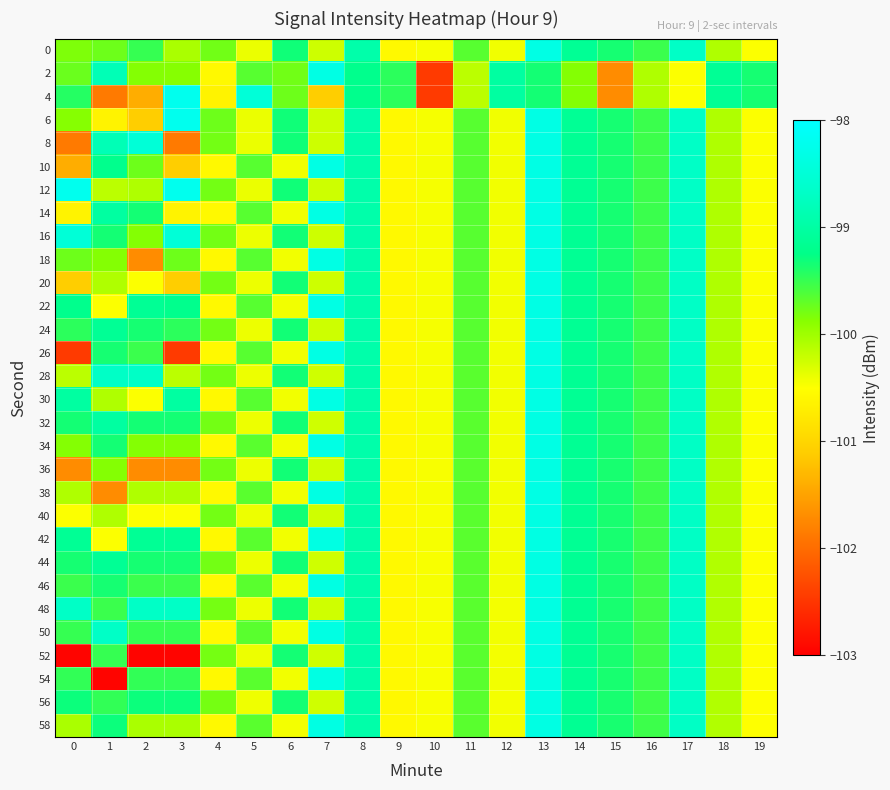

Reading left to right, what are all the values shown in this chart?

0: 0=-99.8	1=-99.8	2=-99.5	3=-100.1	4=-99.8	5=-100.4	6=-99.3	7=-100.2	8=-98.9	9=-100.6	10=-100.5	11=-99.7	12=-100.4	13=-98.3	14=-99.1	15=-99.4	16=-99.5	17=-98.7	18=-100.1	19=-100.5
2: 0=-99.7	1=-98.8	2=-99.9	3=-99.9	4=-100.6	5=-99.7	6=-99.8	7=-98.3	8=-99.2	9=-99.5	10=-102.5	11=-100.1	12=-99.0	13=-99.3	14=-99.9	15=-101.7	16=-100.1	17=-100.5	18=-99.1	19=-99.4
4: 0=-99.4	1=-101.9	2=-101.4	3=-98.2	4=-100.6	5=-98.5	6=-99.8	7=-101.1	8=-99.2	9=-99.5	10=-102.5	11=-100.1	12=-99.0	13=-99.3	14=-99.9	15=-101.7	16=-100.1	17=-100.5	18=-99.1	19=-99.4
6: 0=-99.9	1=-100.6	2=-101.1	3=-98.2	4=-99.8	5=-100.4	6=-99.3	7=-100.2	8=-98.9	9=-100.6	10=-100.5	11=-99.7	12=-100.4	13=-98.3	14=-99.1	15=-99.4	16=-99.5	17=-98.7	18=-100.1	19=-100.5
8: 0=-101.9	1=-98.8	2=-98.5	3=-101.9	4=-99.8	5=-100.4	6=-99.3	7=-100.2	8=-98.9	9=-100.6	10=-100.5	11=-99.7	12=-100.4	13=-98.3	14=-99.1	15=-99.4	16=-99.5	17=-98.7	18=-100.1	19=-100.5
10: 0=-101.4	1=-99.2	2=-99.8	3=-101.1	4=-100.6	5=-99.7	6=-100.4	7=-98.3	8=-98.9	9=-100.6	10=-100.5	11=-99.7	12=-100.4	13=-98.3	14=-99.1	15=-99.3	16=-99.5	17=-98.7	18=-100.1	19=-100.5
12: 0=-98.2	1=-100.1	2=-100.1	3=-98.2	4=-99.8	5=-100.4	6=-99.3	7=-100.2	8=-98.9	9=-100.6	10=-100.5	11=-99.7	12=-100.4	13=-98.3	14=-99.1	15=-99.4	16=-99.5	17=-98.7	18=-100.1	19=-100.5
14: 0=-100.6	1=-99.0	2=-99.3	3=-100.6	4=-100.6	5=-99.7	6=-100.4	7=-98.3	8=-98.9	9=-100.6	10=-100.5	11=-99.7	12=-100.4	13=-98.3	14=-99.1	15=-99.4	16=-99.5	17=-98.7	18=-100.1	19=-100.5
16: 0=-98.5	1=-99.3	2=-99.9	3=-98.5	4=-99.8	5=-100.4	6=-99.3	7=-100.2	8=-98.9	9=-100.6	10=-100.5	11=-99.7	12=-100.4	13=-98.3	14=-99.1	15=-99.4	16=-99.5	17=-98.7	18=-100.1	19=-100.5
18: 0=-99.8	1=-99.9	2=-101.7	3=-99.8	4=-100.6	5=-99.7	6=-100.4	7=-98.3	8=-98.9	9=-100.6	10=-100.5	11=-99.7	12=-100.4	13=-98.3	14=-99.1	15=-99.4	16=-99.5	17=-98.7	18=-100.1	19=-100.5
20: 0=-101.1	1=-100.1	2=-100.5	3=-101.1	4=-99.8	5=-100.4	6=-99.3	7=-100.2	8=-98.9	9=-100.6	10=-100.5	11=-99.7	12=-100.4	13=-98.3	14=-99.1	15=-99.4	16=-99.5	17=-98.7	18=-100.1	19=-100.5
22: 0=-99.2	1=-100.5	2=-99.1	3=-99.2	4=-100.6	5=-99.7	6=-100.4	7=-98.3	8=-98.9	9=-100.6	10=-100.5	11=-99.7	12=-100.4	13=-98.3	14=-99.1	15=-99.4	16=-99.5	17=-98.7	18=-100.1	19=-100.5
24: 0=-99.5	1=-99.1	2=-99.4	3=-99.5	4=-99.8	5=-100.4	6=-99.3	7=-100.2	8=-98.9	9=-100.6	10=-100.5	11=-99.7	12=-100.4	13=-98.3	14=-99.1	15=-99.4	16=-99.5	17=-98.7	18=-100.1	19=-100.5
26: 0=-102.5	1=-99.4	2=-99.5	3=-102.5	4=-100.6	5=-99.7	6=-100.4	7=-98.3	8=-98.9	9=-100.6	10=-100.5	11=-99.7	12=-100.4	13=-98.3	14=-99.1	15=-99.4	16=-99.5	17=-98.7	18=-100.1	19=-100.5
28: 0=-100.1	1=-98.7	2=-98.7	3=-100.1	4=-99.8	5=-100.4	6=-99.3	7=-100.2	8=-98.9	9=-100.6	10=-100.5	11=-99.7	12=-100.4	13=-98.3	14=-99.1	15=-99.4	16=-99.5	17=-98.7	18=-100.1	19=-100.5
30: 0=-99.0	1=-100.1	2=-100.5	3=-99.0	4=-100.6	5=-99.7	6=-100.4	7=-98.3	8=-98.9	9=-100.6	10=-100.5	11=-99.7	12=-100.4	13=-98.3	14=-99.1	15=-99.4	16=-99.5	17=-98.7	18=-100.1	19=-100.5
32: 0=-99.3	1=-99.0	2=-99.3	3=-99.3	4=-99.8	5=-100.4	6=-99.3	7=-100.2	8=-98.9	9=-100.6	10=-100.5	11=-99.7	12=-100.4	13=-98.3	14=-99.1	15=-99.4	16=-99.5	17=-98.7	18=-100.1	19=-100.5
34: 0=-99.9	1=-99.3	2=-99.9	3=-99.9	4=-100.6	5=-99.7	6=-100.4	7=-98.3	8=-98.9	9=-100.6	10=-100.5	11=-99.7	12=-100.4	13=-98.3	14=-99.1	15=-99.4	16=-99.5	17=-98.7	18=-100.1	19=-100.5
36: 0=-101.7	1=-99.9	2=-101.7	3=-101.7	4=-99.8	5=-100.4	6=-99.3	7=-100.2	8=-98.9	9=-100.6	10=-100.5	11=-99.7	12=-100.4	13=-98.3	14=-99.1	15=-99.4	16=-99.5	17=-98.7	18=-100.1	19=-100.5
38: 0=-100.1	1=-101.7	2=-100.1	3=-100.1	4=-100.6	5=-99.7	6=-100.4	7=-98.3	8=-98.9	9=-100.6	10=-100.5	11=-99.7	12=-100.4	13=-98.3	14=-99.1	15=-99.4	16=-99.5	17=-98.7	18=-100.1	19=-100.5
40: 0=-100.5	1=-100.1	2=-100.5	3=-100.5	4=-99.8	5=-100.4	6=-99.3	7=-100.2	8=-98.9	9=-100.6	10=-100.5	11=-99.7	12=-100.4	13=-98.3	14=-99.1	15=-99.4	16=-99.5	17=-98.7	18=-100.1	19=-100.5
42: 0=-99.1	1=-100.5	2=-99.1	3=-99.1	4=-100.6	5=-99.7	6=-100.4	7=-98.3	8=-98.9	9=-100.6	10=-100.5	11=-99.7	12=-100.4	13=-98.3	14=-99.1	15=-99.4	16=-99.5	17=-98.7	18=-100.1	19=-100.5
44: 0=-99.4	1=-99.1	2=-99.4	3=-99.4	4=-99.8	5=-100.4	6=-99.3	7=-100.3	8=-98.9	9=-100.6	10=-100.5	11=-99.7	12=-100.4	13=-98.3	14=-99.1	15=-99.4	16=-99.5	17=-98.7	18=-100.1	19=-100.5
46: 0=-99.5	1=-99.4	2=-99.5	3=-99.5	4=-100.6	5=-99.7	6=-100.4	7=-98.3	8=-98.9	9=-100.6	10=-100.5	11=-99.7	12=-100.4	13=-98.3	14=-99.1	15=-99.4	16=-99.5	17=-98.7	18=-100.1	19=-100.5
48: 0=-98.7	1=-99.5	2=-98.7	3=-98.7	4=-99.8	5=-100.4	6=-99.3	7=-100.3	8=-98.9	9=-100.6	10=-100.5	11=-99.7	12=-100.4	13=-98.3	14=-99.1	15=-99.4	16=-99.5	17=-98.7	18=-100.1	19=-100.5
50: 0=-99.5	1=-98.7	2=-99.5	3=-99.5	4=-100.6	5=-99.7	6=-100.4	7=-98.3	8=-98.9	9=-100.6	10=-100.5	11=-99.7	12=-100.4	13=-98.3	14=-99.1	15=-99.4	16=-99.5	17=-98.7	18=-100.1	19=-100.5
52: 0=-103.0	1=-99.5	2=-103.0	3=-103.0	4=-99.8	5=-100.4	6=-99.3	7=-100.3	8=-98.9	9=-100.6	10=-100.5	11=-99.7	12=-100.4	13=-98.3	14=-99.1	15=-99.4	16=-99.5	17=-98.7	18=-100.1	19=-100.5
54: 0=-99.5	1=-103.0	2=-99.5	3=-99.5	4=-100.6	5=-99.7	6=-100.4	7=-98.3	8=-98.9	9=-100.6	10=-100.5	11=-99.7	12=-100.4	13=-98.3	14=-99.1	15=-99.4	16=-99.5	17=-98.7	18=-100.1	19=-100.5
56: 0=-99.3	1=-99.5	2=-99.3	3=-99.3	4=-99.8	5=-100.4	6=-99.3	7=-100.3	8=-98.9	9=-100.6	10=-100.5	11=-99.7	12=-100.4	13=-98.3	14=-99.1	15=-99.4	16=-99.5	17=-98.7	18=-100.1	19=-100.5
58: 0=-100.1	1=-99.3	2=-100.1	3=-100.1	4=-100.6	5=-99.7	6=-100.4	7=-98.3	8=-98.9	9=-100.6	10=-100.5	11=-99.7	12=-100.4	13=-98.3	14=-99.1	15=-99.4	16=-99.5	17=-98.7	18=-100.1	19=-100.5